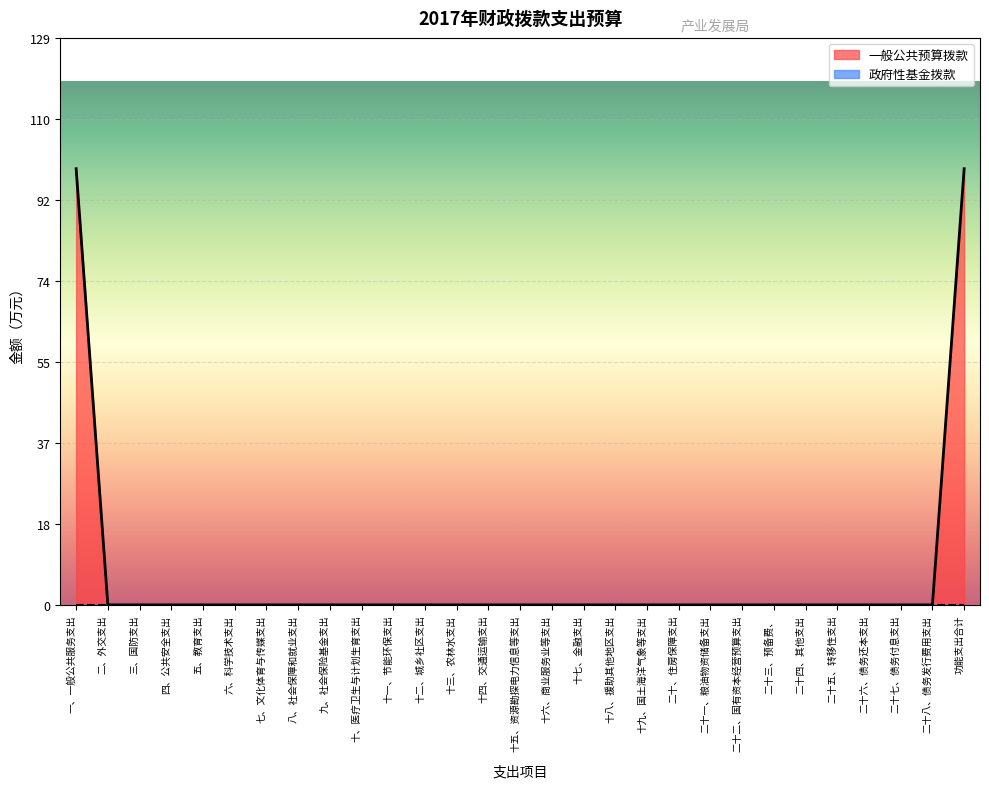

How many values exceed 0?

2